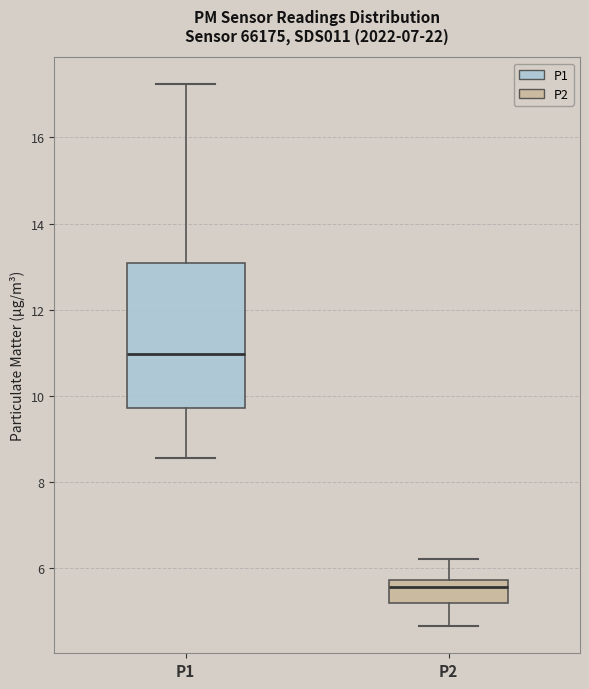

Reading left to right, read every box against the y-axis: the position of its median line, the range the box covers, and the ends of its whiskers. The values are not printed on the chart, so give them approximately, as read against the axis.

P1: median 11.0, box 9.8 to 13.0, whiskers 8.6 to 17.2
P2: median 5.6, box 5.2 to 5.8, whiskers 4.6 to 6.2